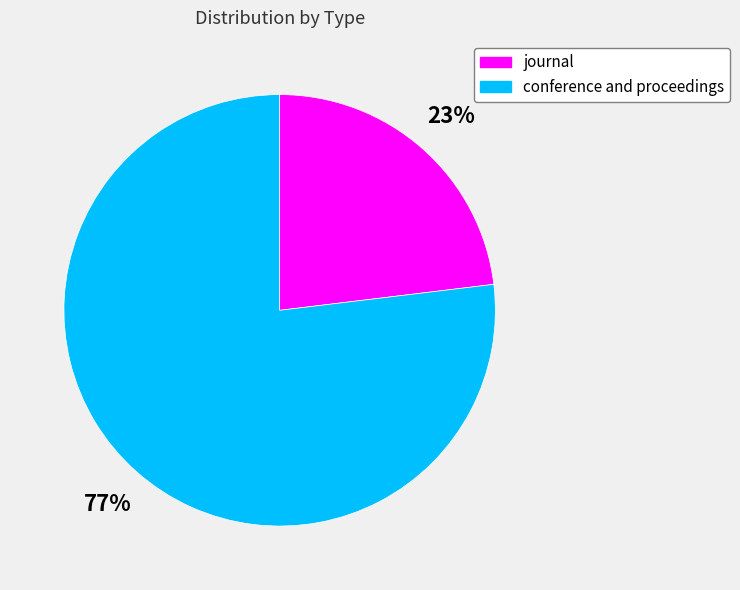

Do conference and proceedings and journal together represent more than half of the pie?

Yes